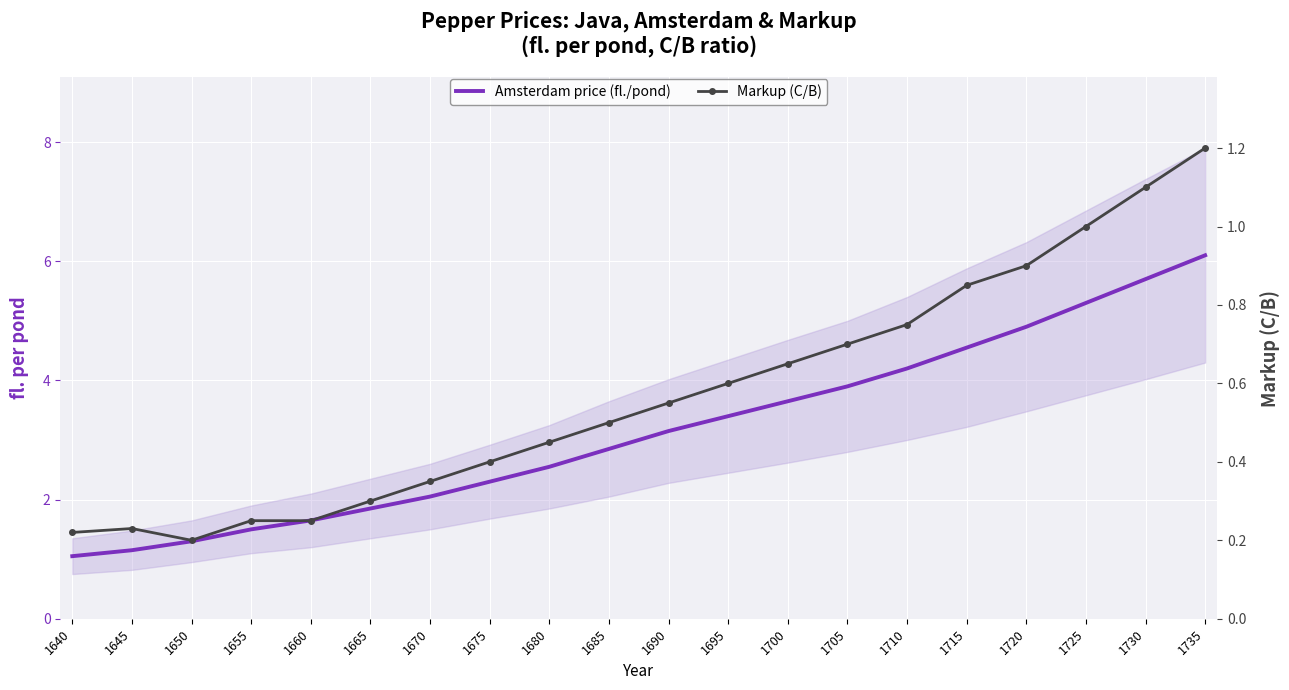

True or false: Markup (C/B) and Amsterdam price (fl./pond) cross at least once.

False